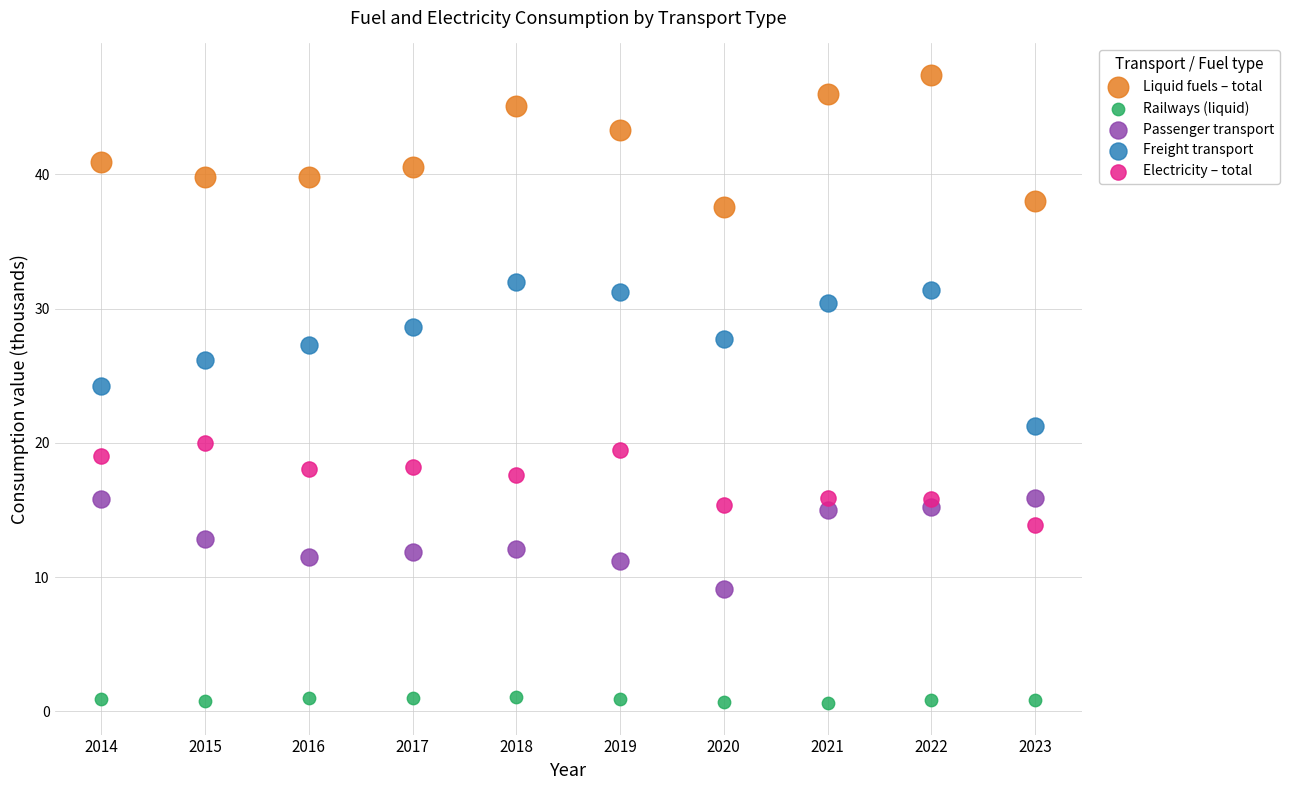

Which series has the largest Y range (max minus min)?

Freight transport